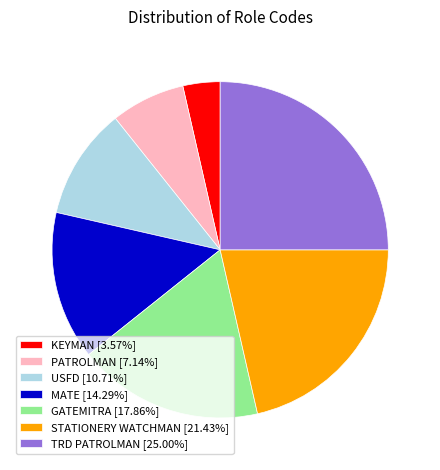

Which slice is the largest?

TRD PATROLMAN